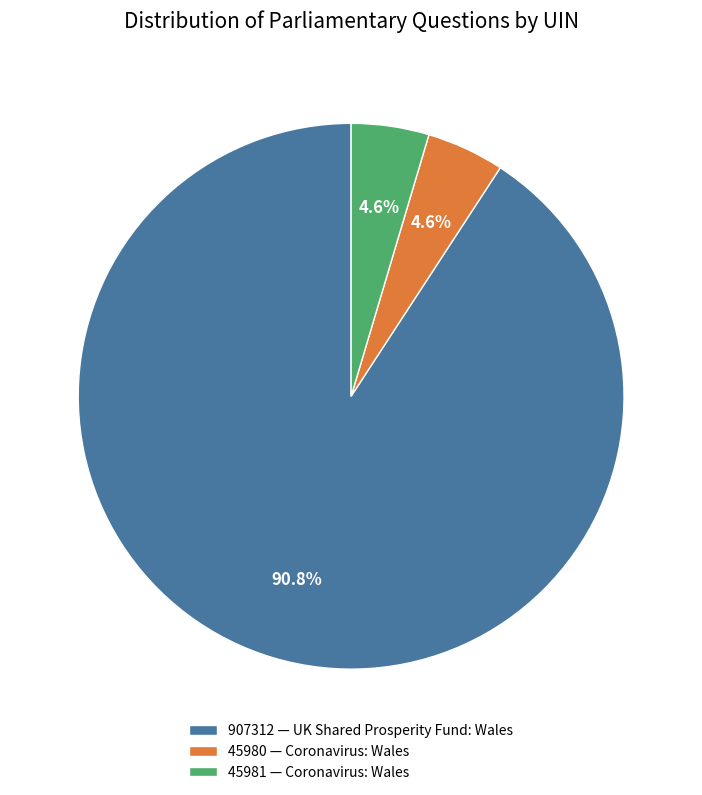

What is the largest slice in the pie chart?

907312 — UK Shared Prosperity Fund: Wales